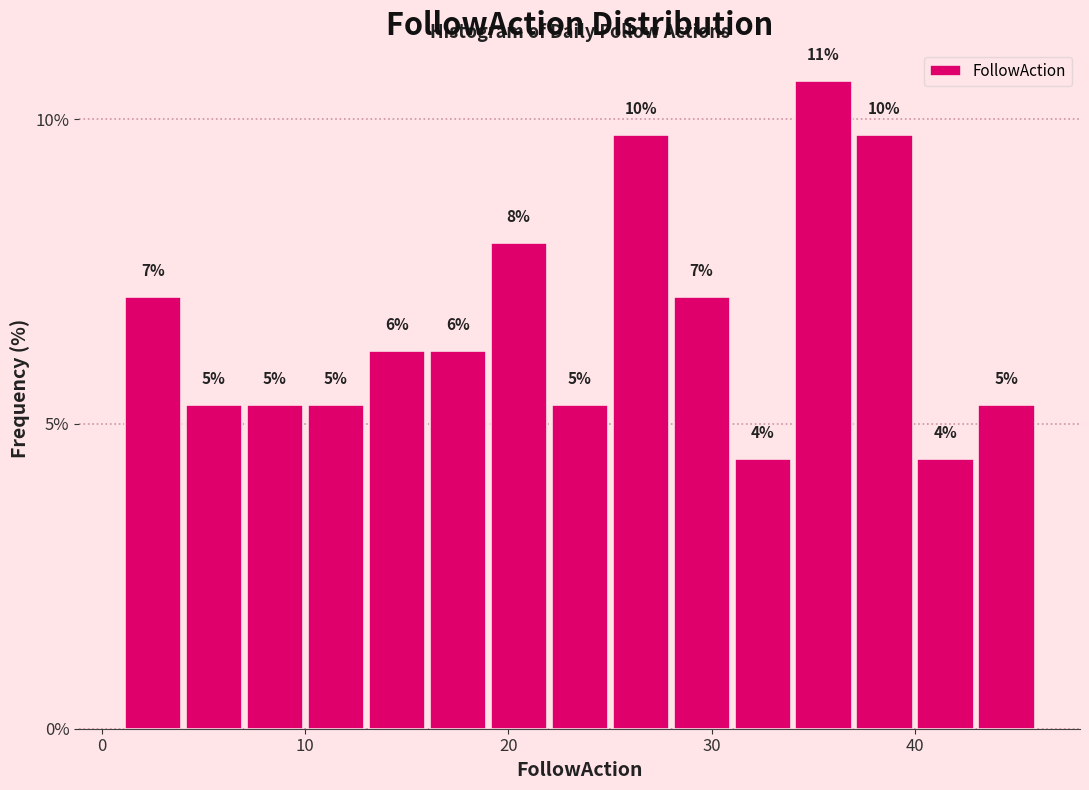

Read against the x-axis, roughly where is the centre of the tallest bar?

36